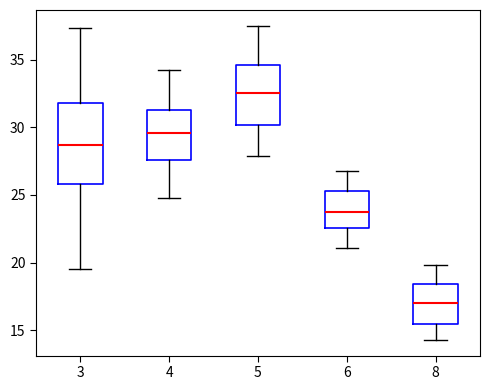

Reading left to right, read every box against the y-axis: the position of its median line, the range the box covers, and the ends of its whiskers. The values are not printed on the chart, so give them approximately, as read against the axis.

3: median 28.5, box 26.0 to 32.0, whiskers 19.5 to 37.5
4: median 29.5, box 27.5 to 31.5, whiskers 25.0 to 34.0
5: median 32.5, box 30.0 to 34.5, whiskers 28.0 to 37.5
6: median 24.0, box 22.5 to 25.5, whiskers 21.0 to 27.0
8: median 17.0, box 15.5 to 18.5, whiskers 14.5 to 20.0